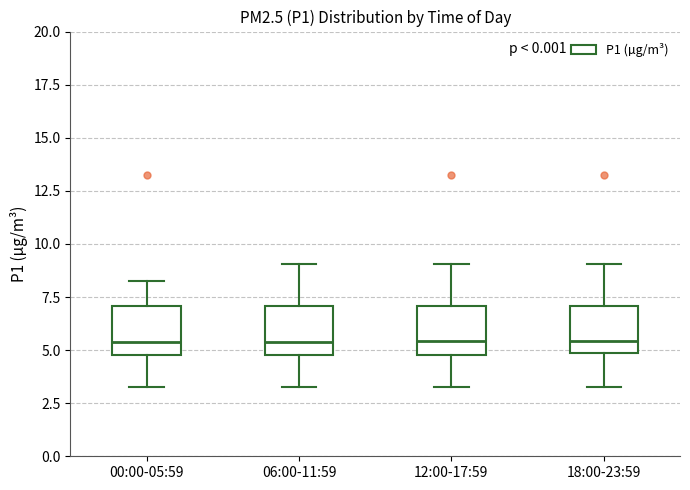

Reading left to right, transcribe this box plot: for each box, give where its median line is, the range the box spans, and where its two whiskers end, as read against the y-axis. The values are not printed on the chart, so give them approximately, as read against the axis.

00:00-05:59: median 5.5, box 5.0 to 7.0, whiskers 3.5 to 8.5
06:00-11:59: median 5.5, box 5.0 to 7.0, whiskers 3.5 to 9.0
12:00-17:59: median 5.5, box 5.0 to 7.0, whiskers 3.5 to 9.0
18:00-23:59: median 5.5, box 5.0 to 7.0, whiskers 3.5 to 9.0